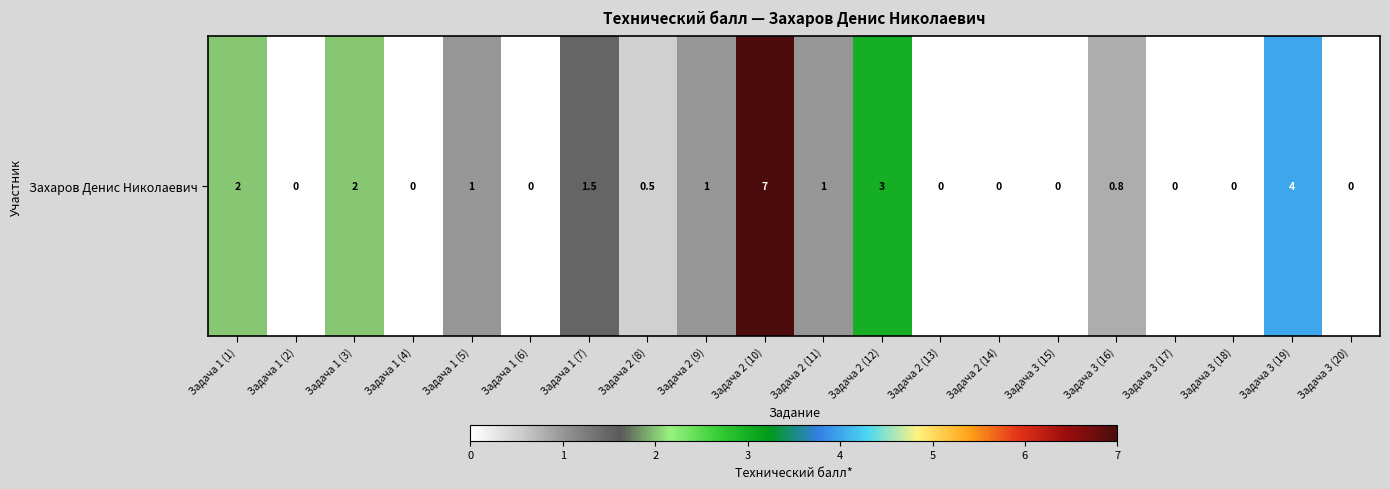

Reading left to right, list all the values displayed in this chart.

Задача 1 (1)=2.0	Задача 1 (2)=0.0	Задача 1 (3)=2.0	Задача 1 (4)=0.0	Задача 1 (5)=1.0	Задача 1 (6)=0.0	Задача 1 (7)=1.5	Задача 2 (8)=0.5	Задача 2 (9)=1.0	Задача 2 (10)=7.0	Задача 2 (11)=1.0	Задача 2 (12)=3.0	Задача 2 (13)=0.0	Задача 2 (14)=0.0	Задача 3 (15)=0.0	Задача 3 (16)=0.8	Задача 3 (17)=0.0	Задача 3 (18)=0.0	Задача 3 (19)=4.0	Задача 3 (20)=0.0